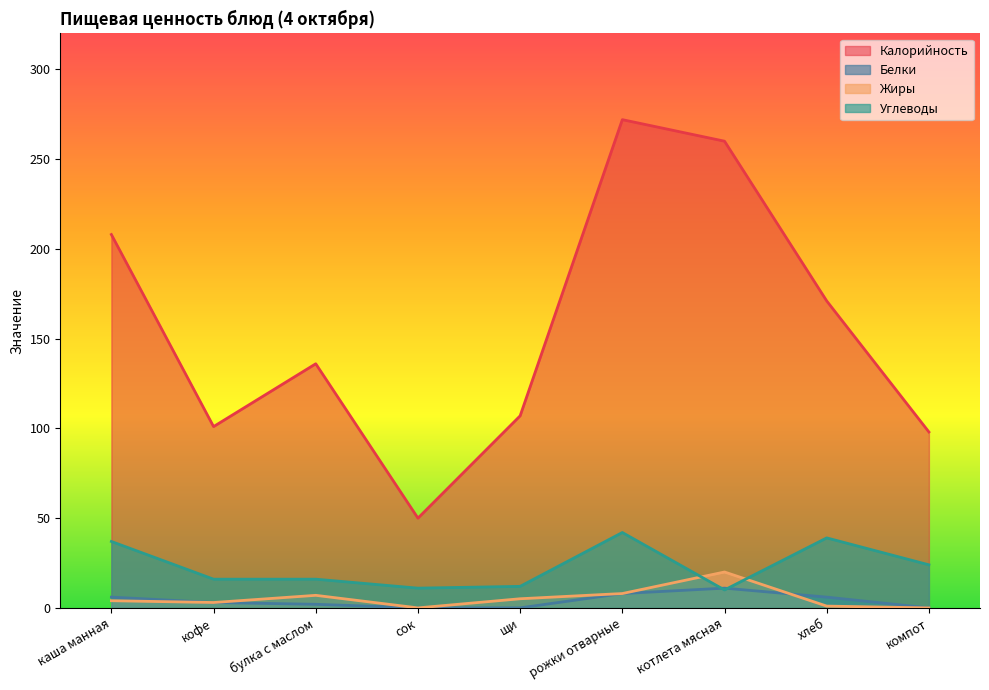

Rank the categories by Калорийность value from highest to lowest.

рожки отварные, котлета мясная, каша манная, хлеб, булка с маслом, щи, кофе, компот, сок